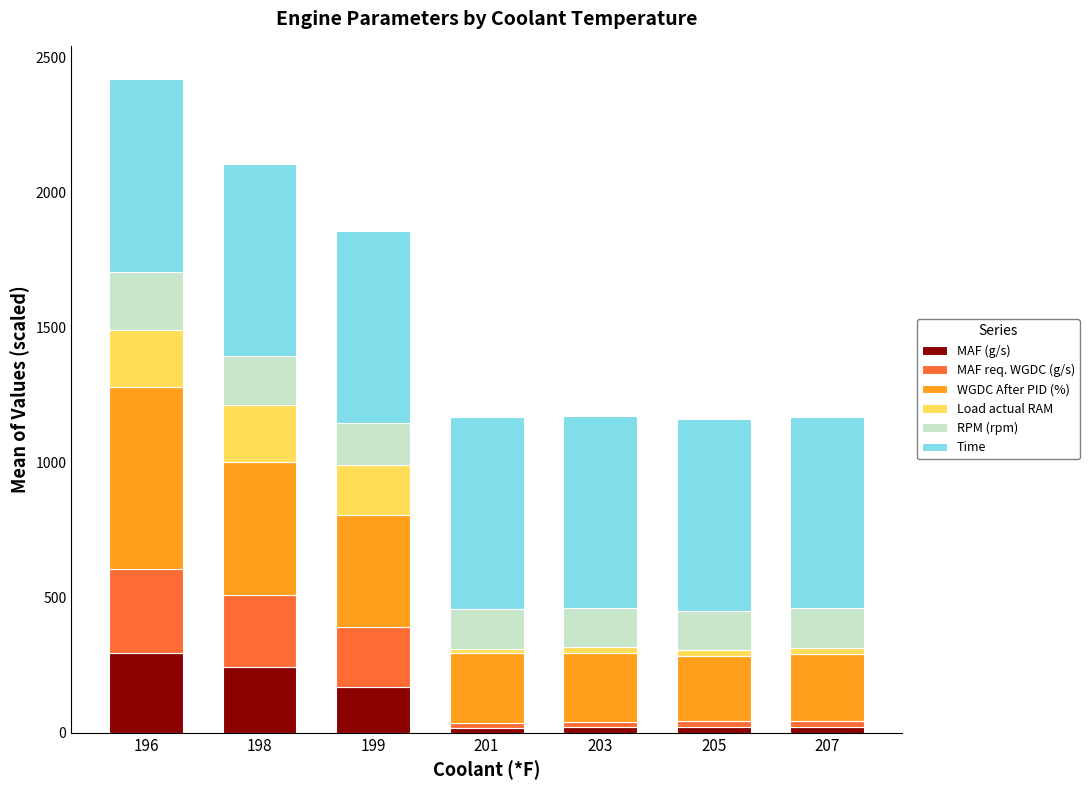

Which category has the highest value in the MAF (g/s) series?

196